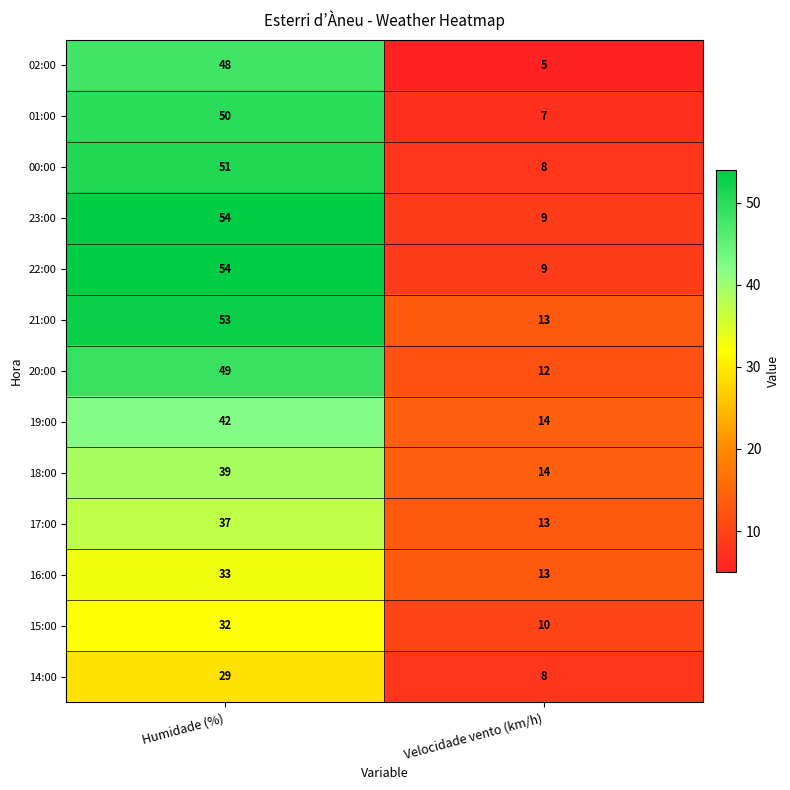

Is it true that 17:00 equals 9 at Velocidade vento (km/h)?

False